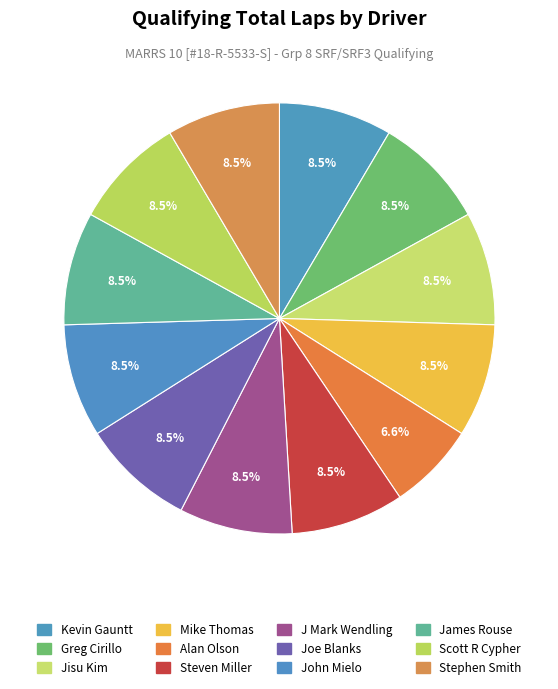

Count the number of slices in the pie.

12